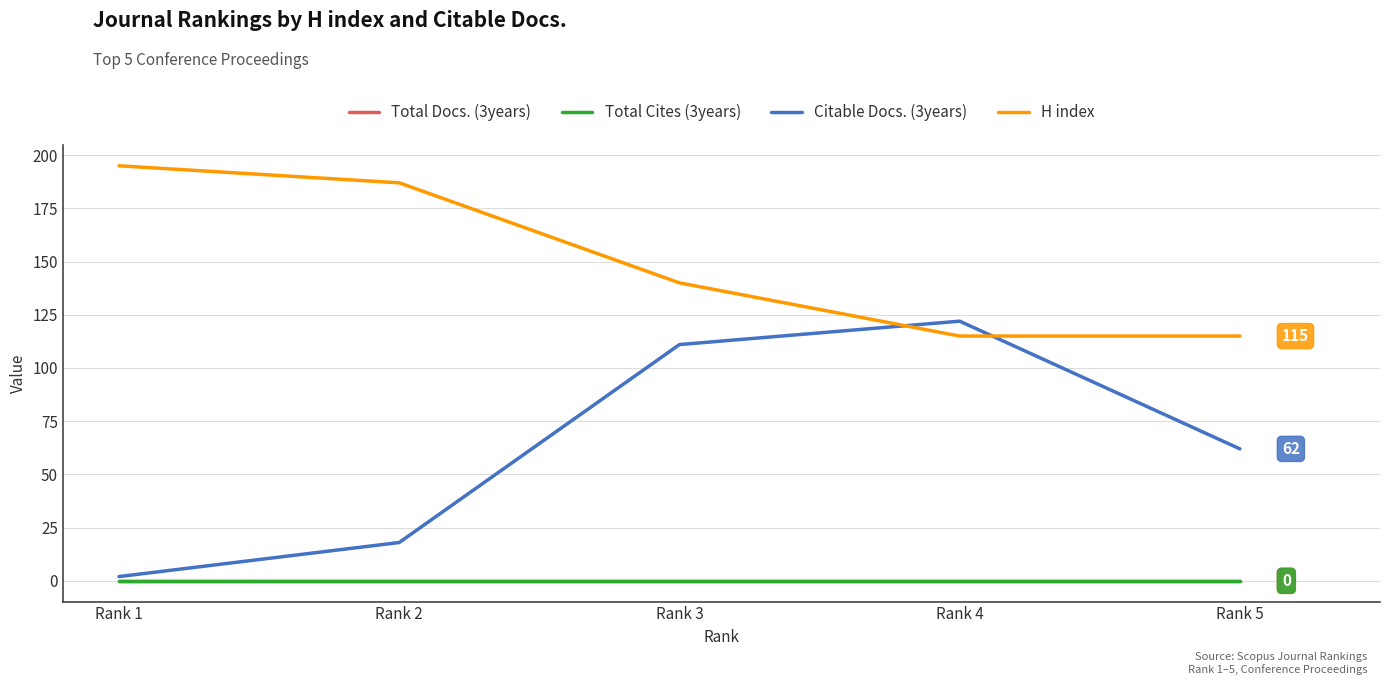

True or false: H index and Total Cites (3years) cross at least once.

False